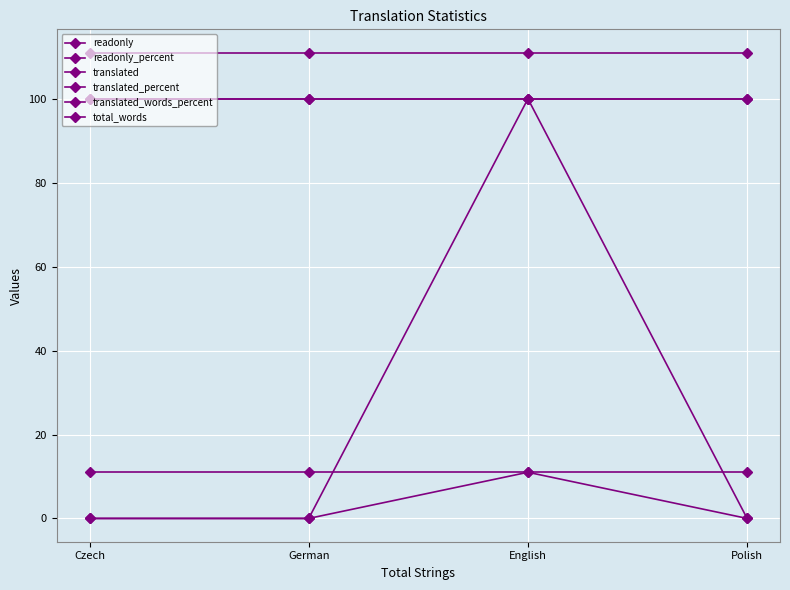

True or false: translated has more than 1 interior local peaks.

False